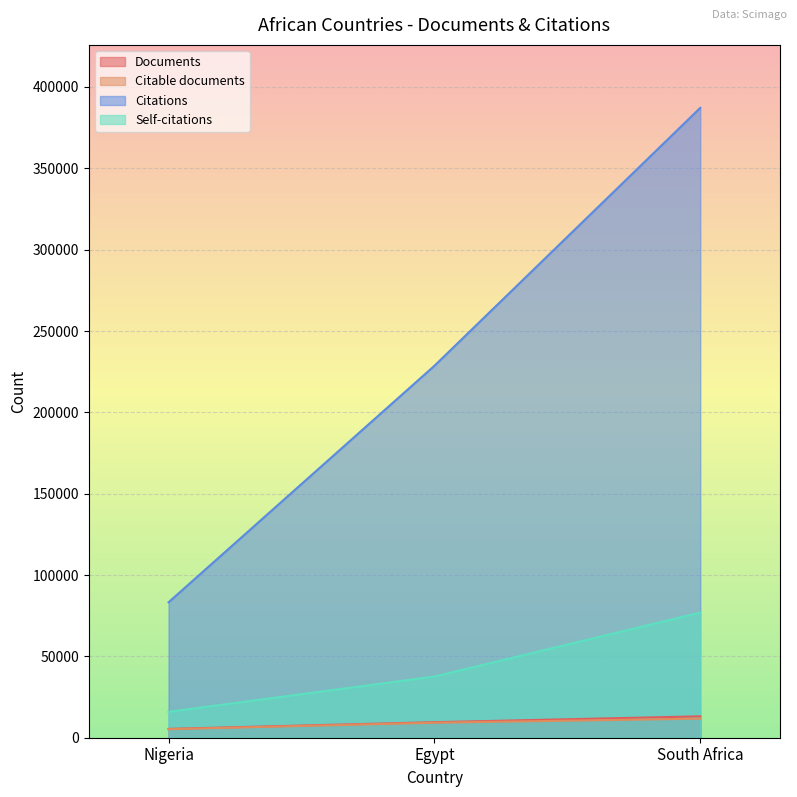

How many data points in Self-citations are less than 37609?

1